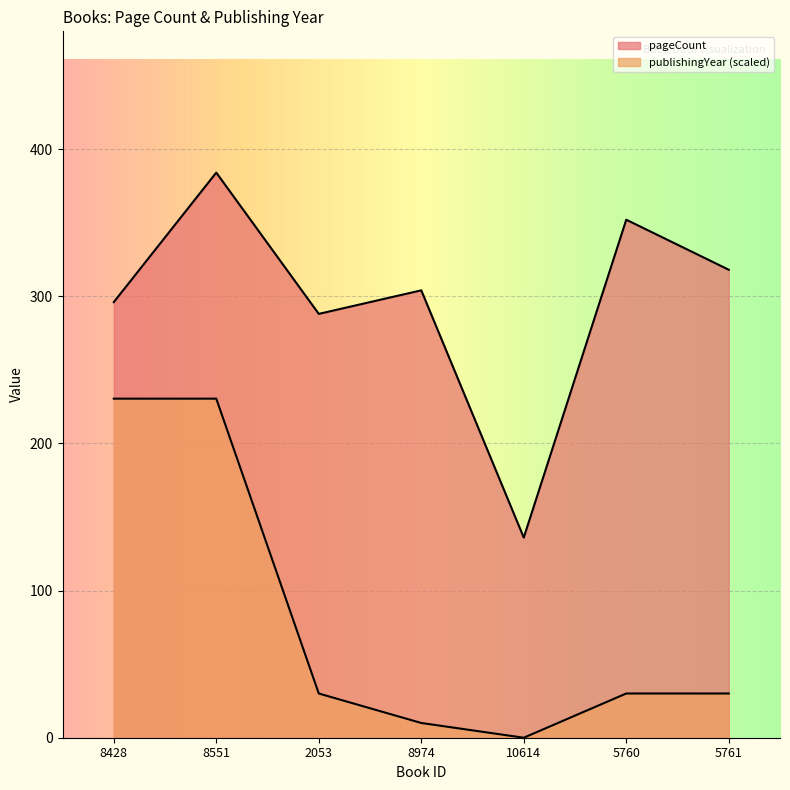

What is the maximum value shown in the chart?

384.0